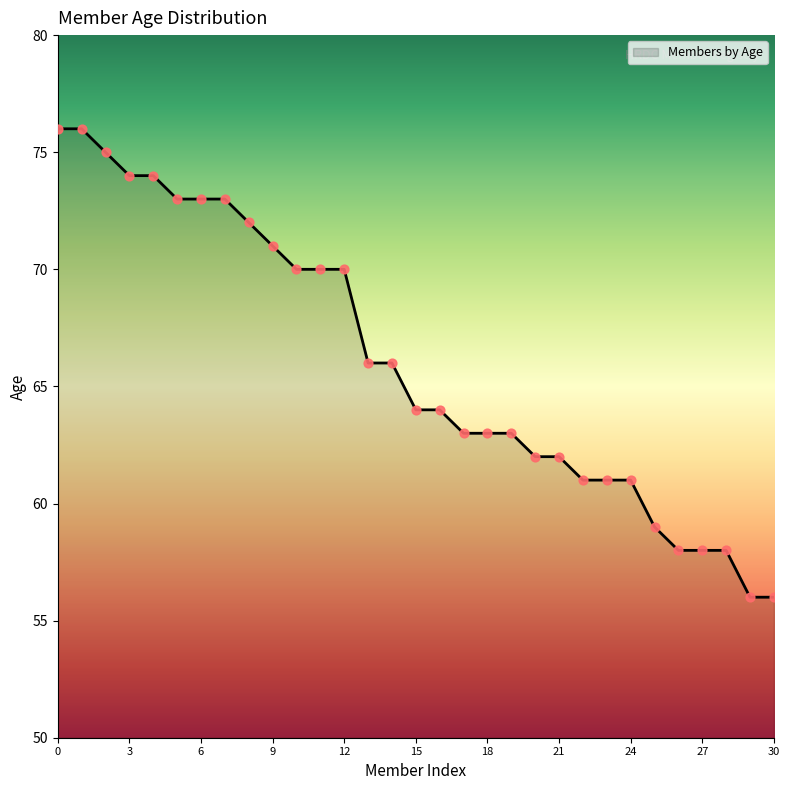

What is the greatest value displayed?

76